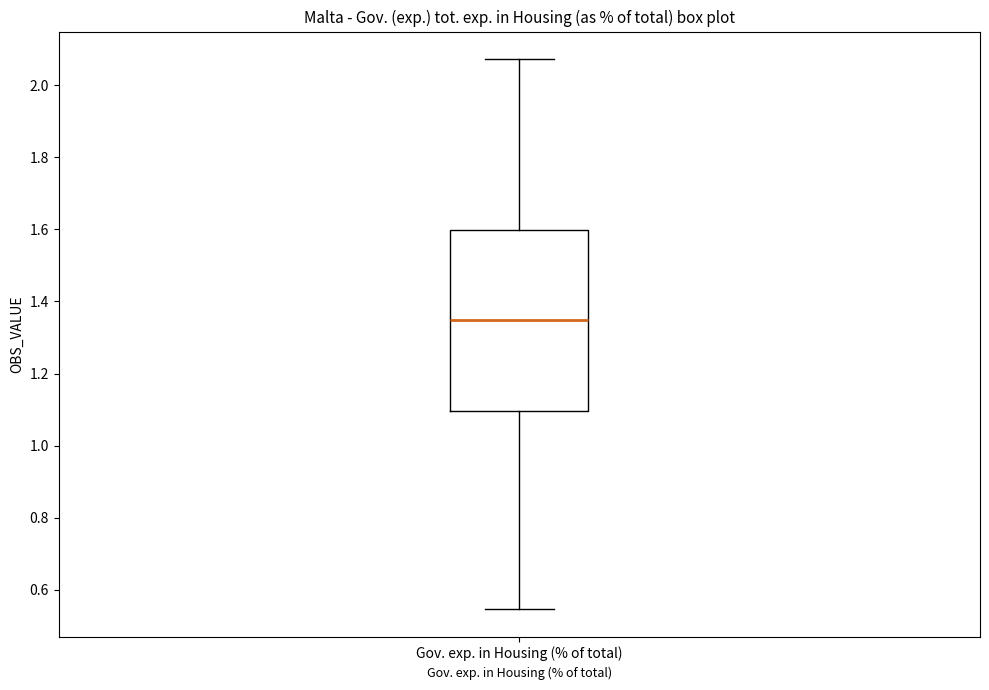

Read this box plot against the y-axis: the position of the median line, the range covered by the box, and the ends of both whiskers. The values are not printed on the chart, so give them approximately, as read against the axis.

median 1.34, box 1.10 to 1.60, whiskers 0.54 to 2.08